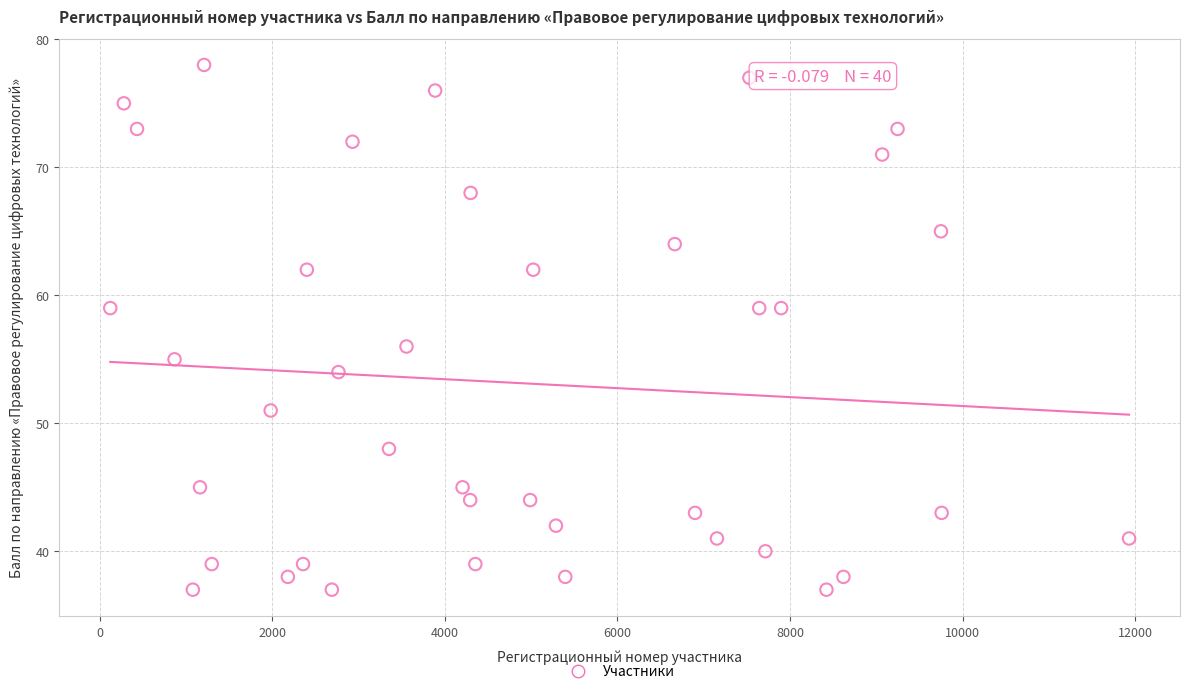

What Y value in the scatter plot is closest to 57?

56